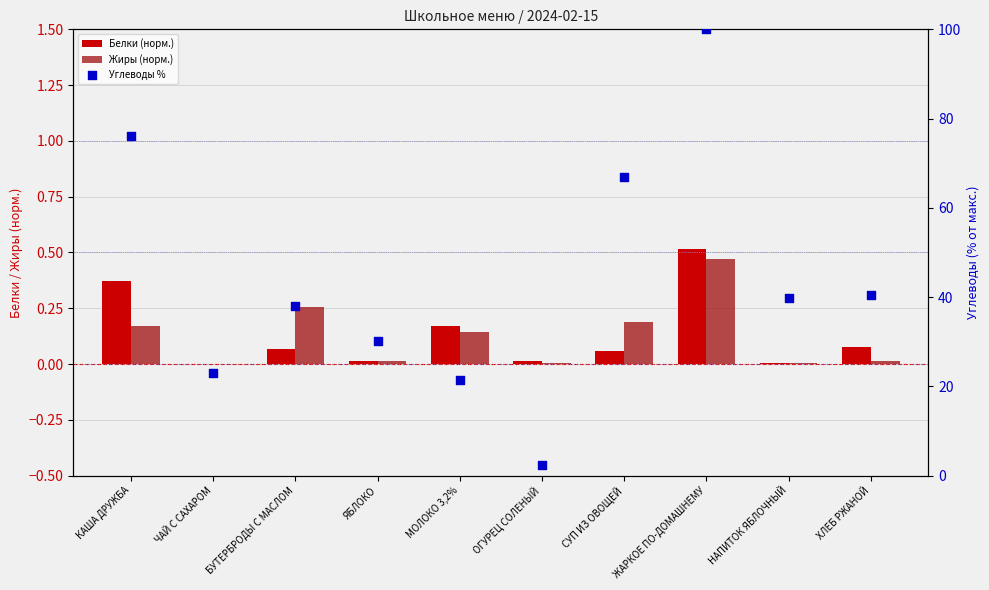

What are all the series names shown in the legend?

Белки (норм.), Жиры (норм.), Углеводы %